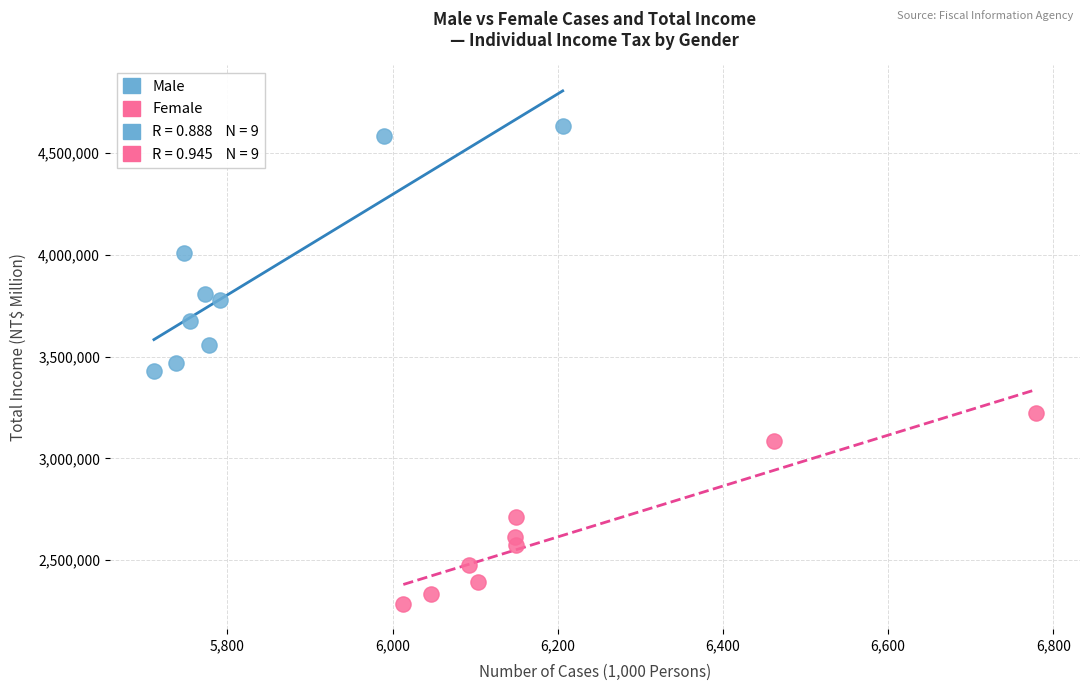

Which series reaches the maximum Y coordinate?

Male